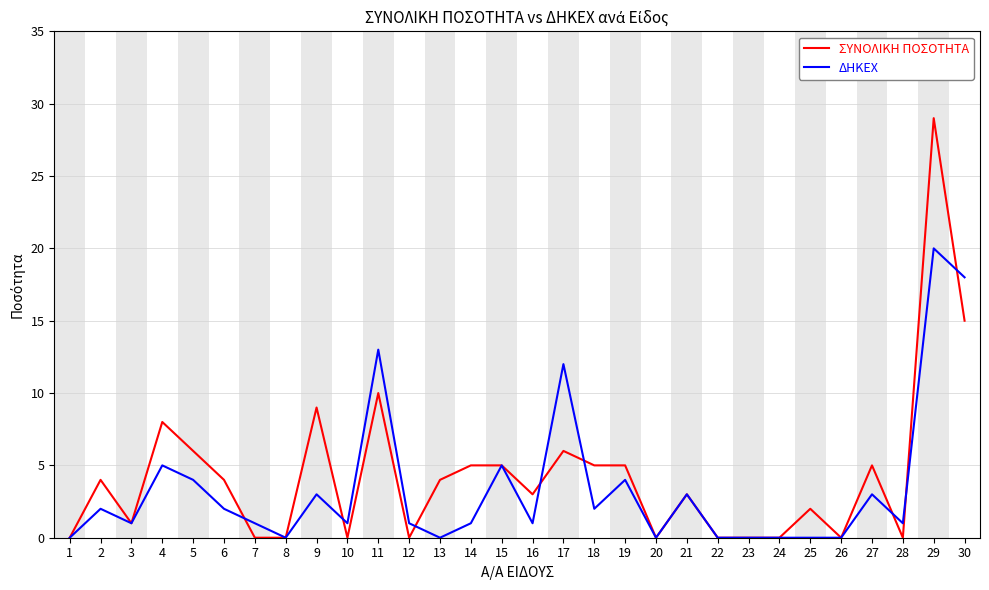

List the series in order of their peak value, highest first.

ΣΥΝΟΛΙΚΗ ΠΟΣΟΤΗΤΑ, ΔΗΚΕΧ